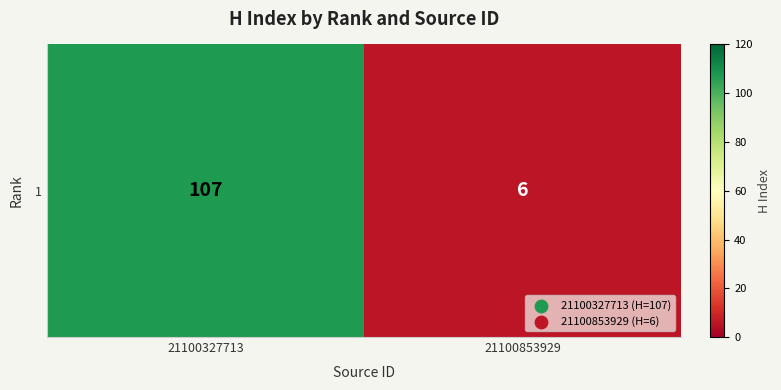

Reading left to right, list all the values displayed in this chart.

21100327713=107	21100853929=6